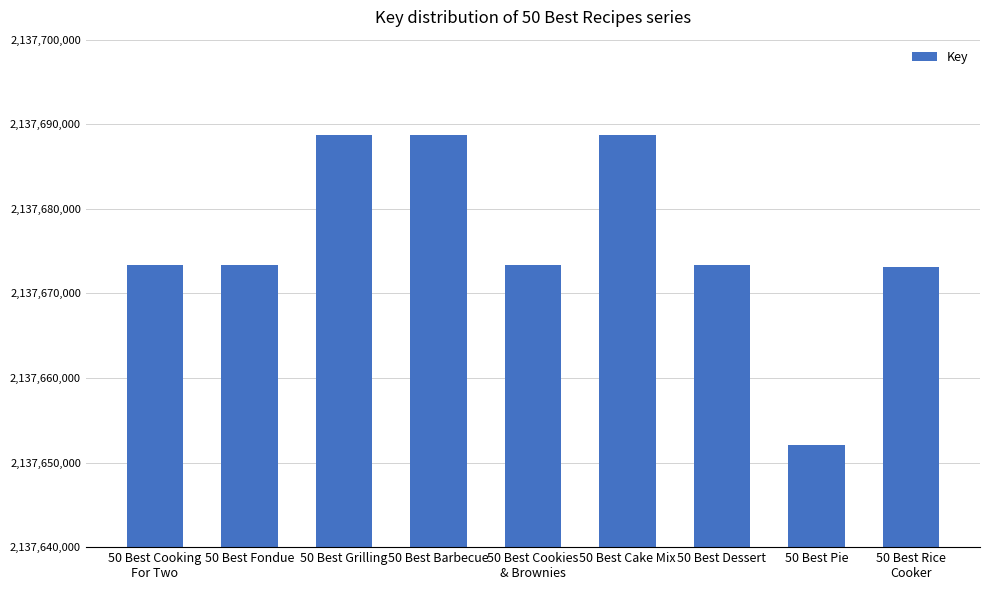

What is the sum of all values?

19239084975